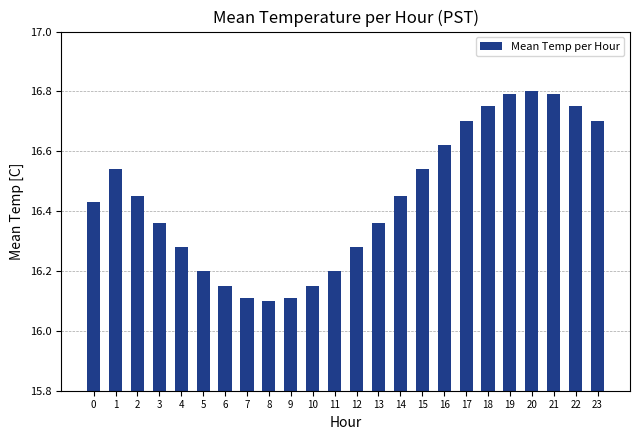

Which label corresponds to the largest value in the chart?

20